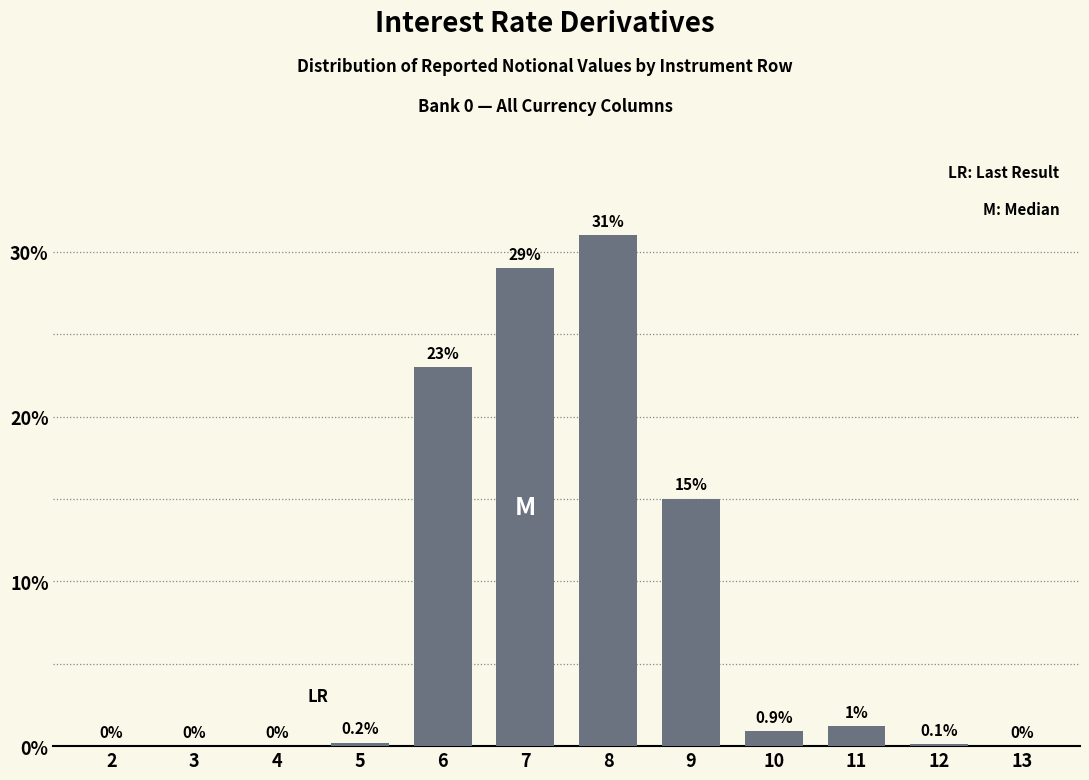

Reading right to left, extract all data points from this chart.

13=0.0	12=0.1	11=1.2	10=0.9	9=15.0	8=31.0	7=29.0	6=23.0	5=0.2	4=0.0	3=0.0	2=0.0